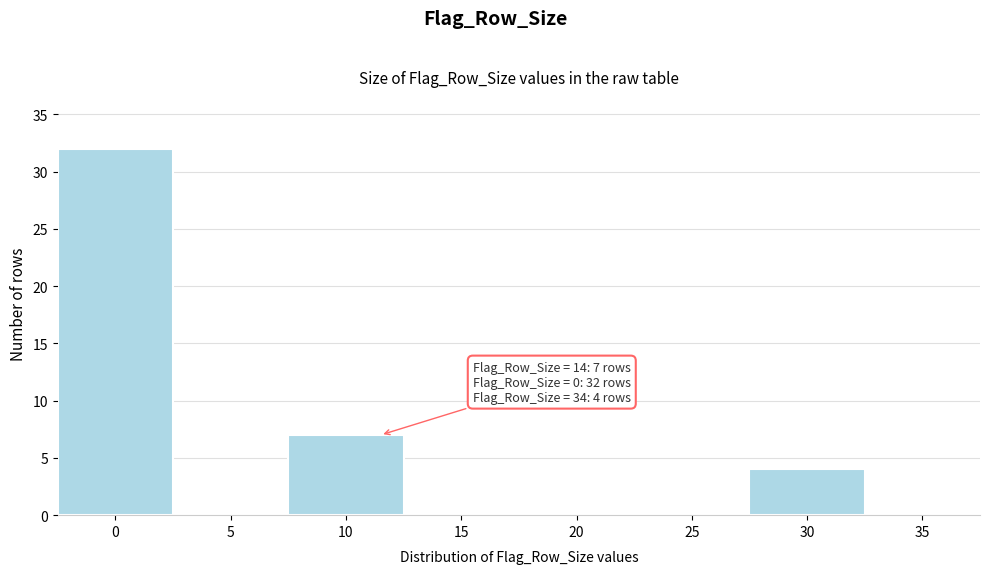

Reading left to right, list all the values displayed in this chart.

0=32	5=0	10=7	15=0	20=0	25=0	30=4	35=0